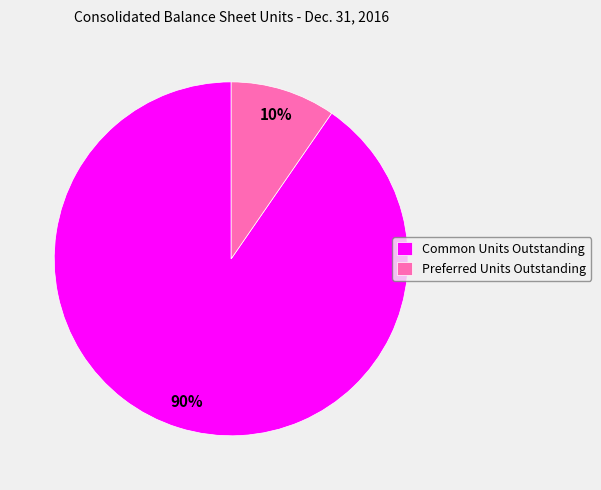

Rank the categories by value from highest to lowest.

Common Units Outstanding, Preferred Units Outstanding